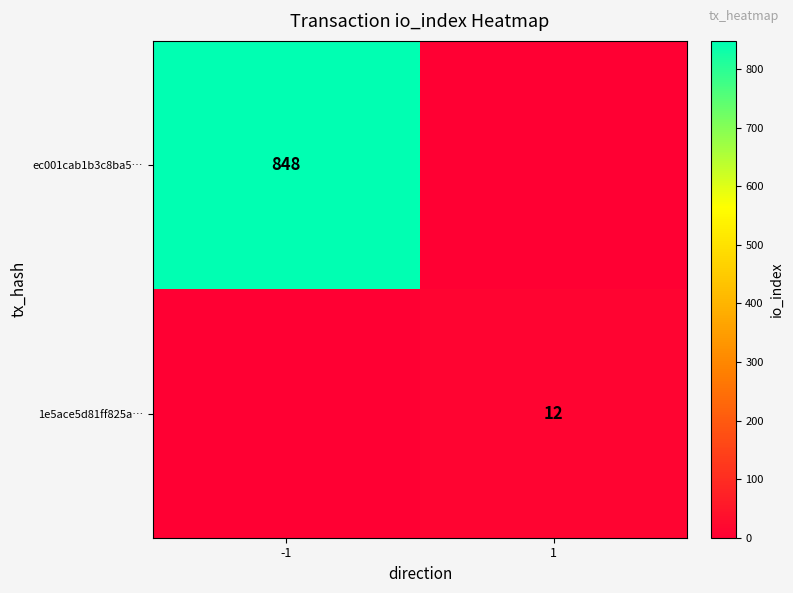

The ec001cab1b3c8ba5… series shows 848 at -1. True or false?

True